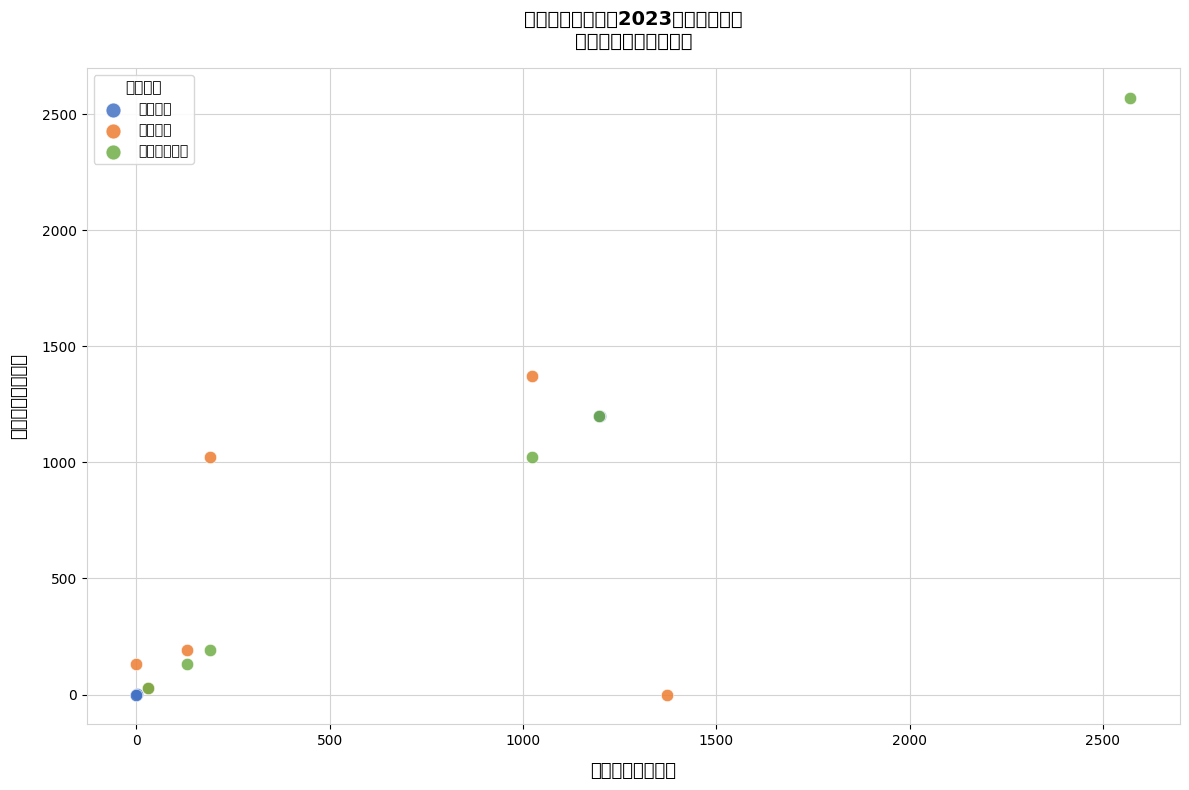

What are all the series names shown in the legend?

基本支出, 项目支出, 本年支出合计